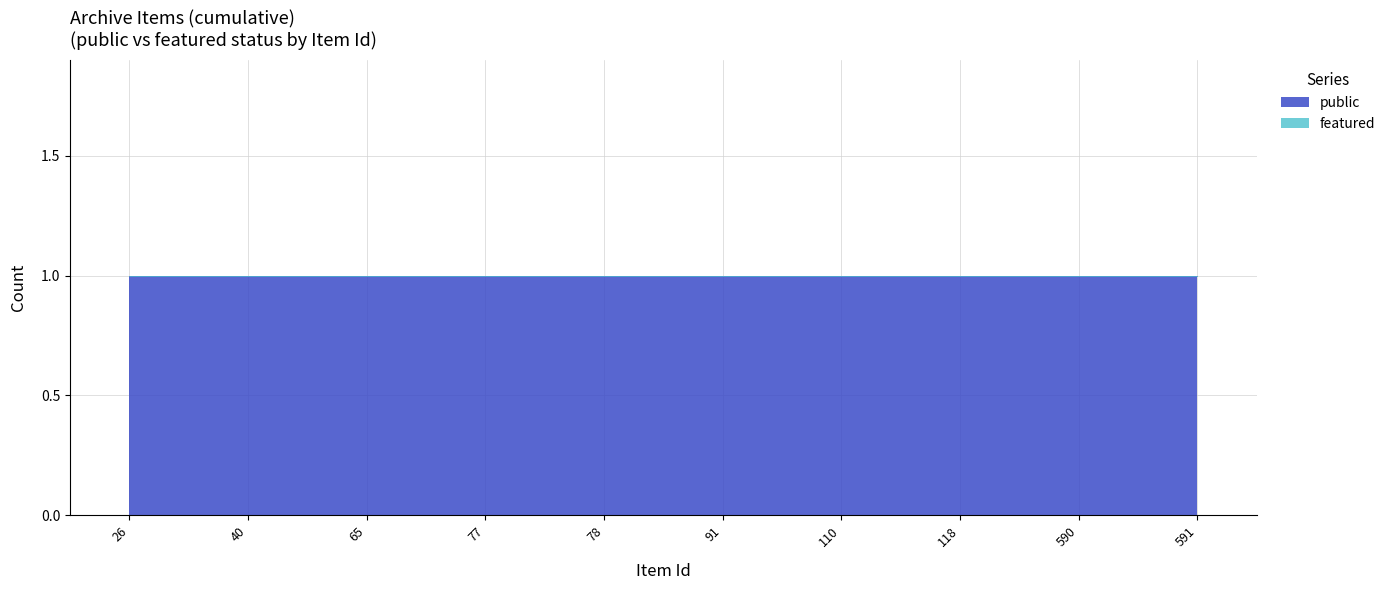

Count the number of categories in the chart.

10